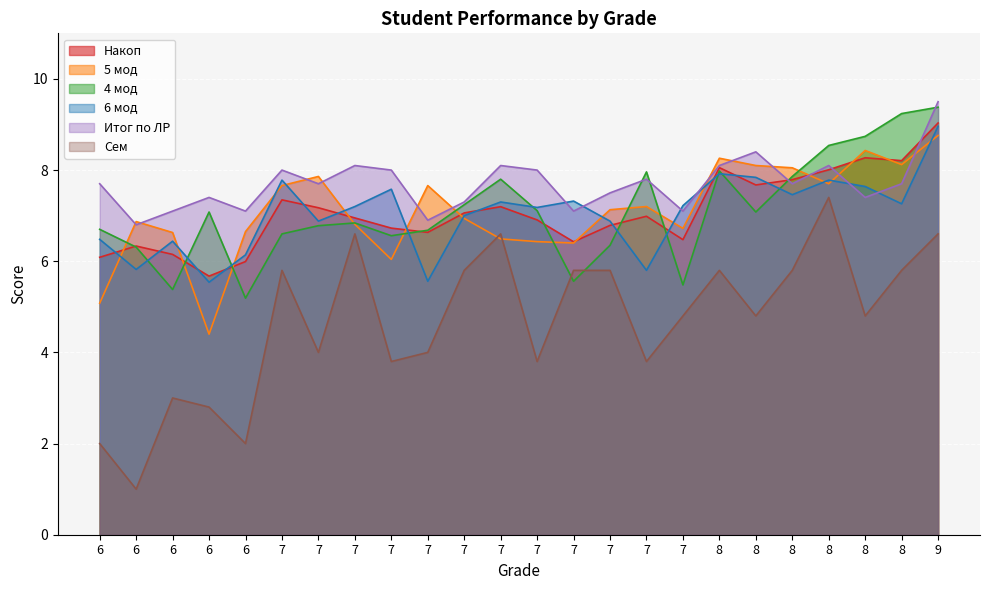

The value of 6 мод at 8 is 7.5. True or false?

True